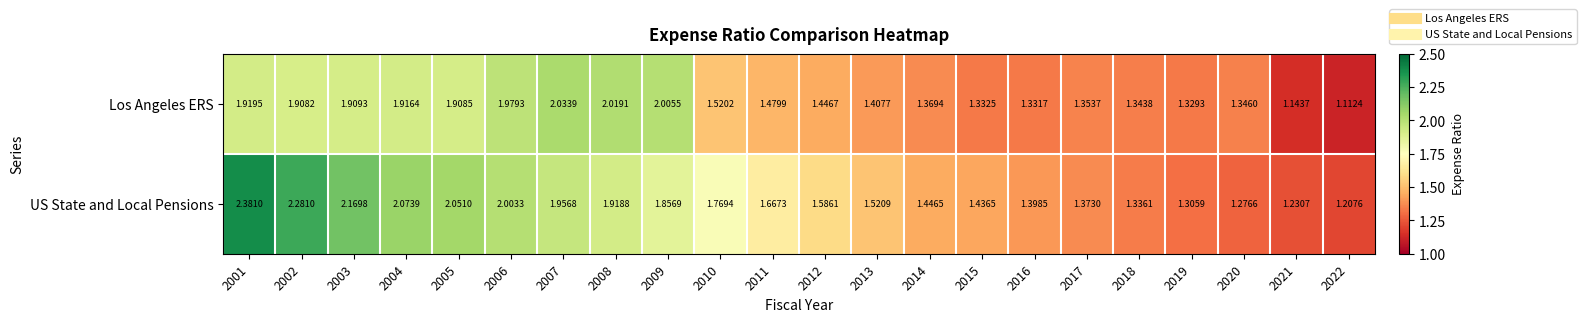

At 2014, list the series in order from largest to smallest.

US State and Local Pensions, Los Angeles ERS